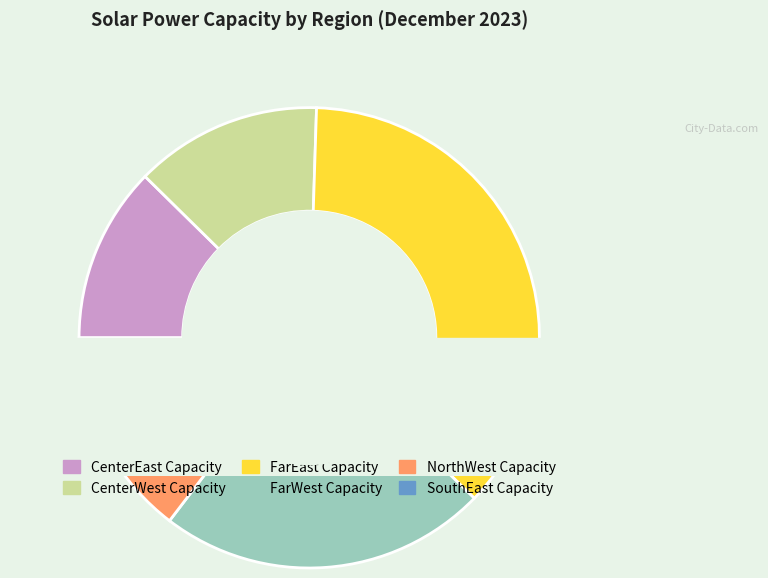

Do NorthWest Capacity and FarWest Capacity together represent more than half of the pie?

No